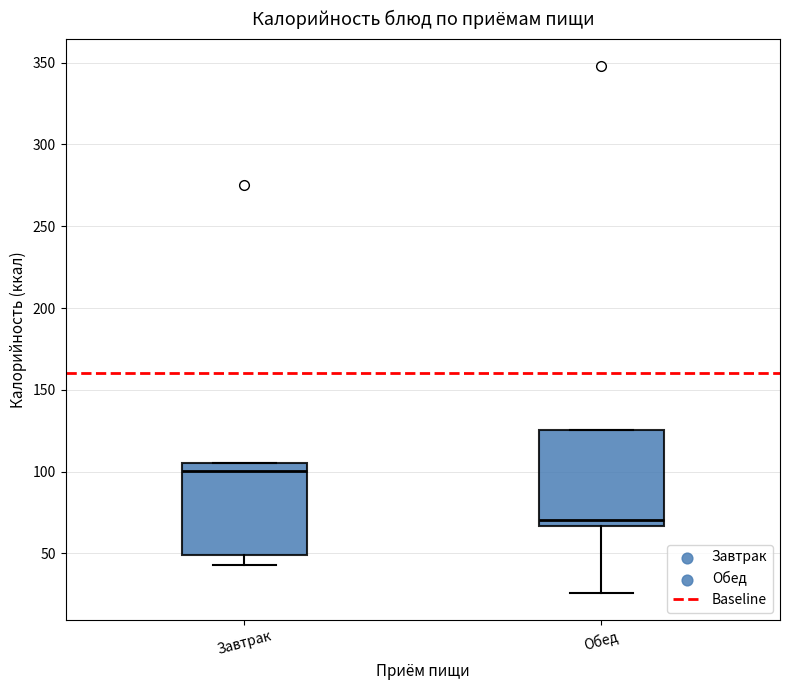

Which box has the lowest median line?

Обед